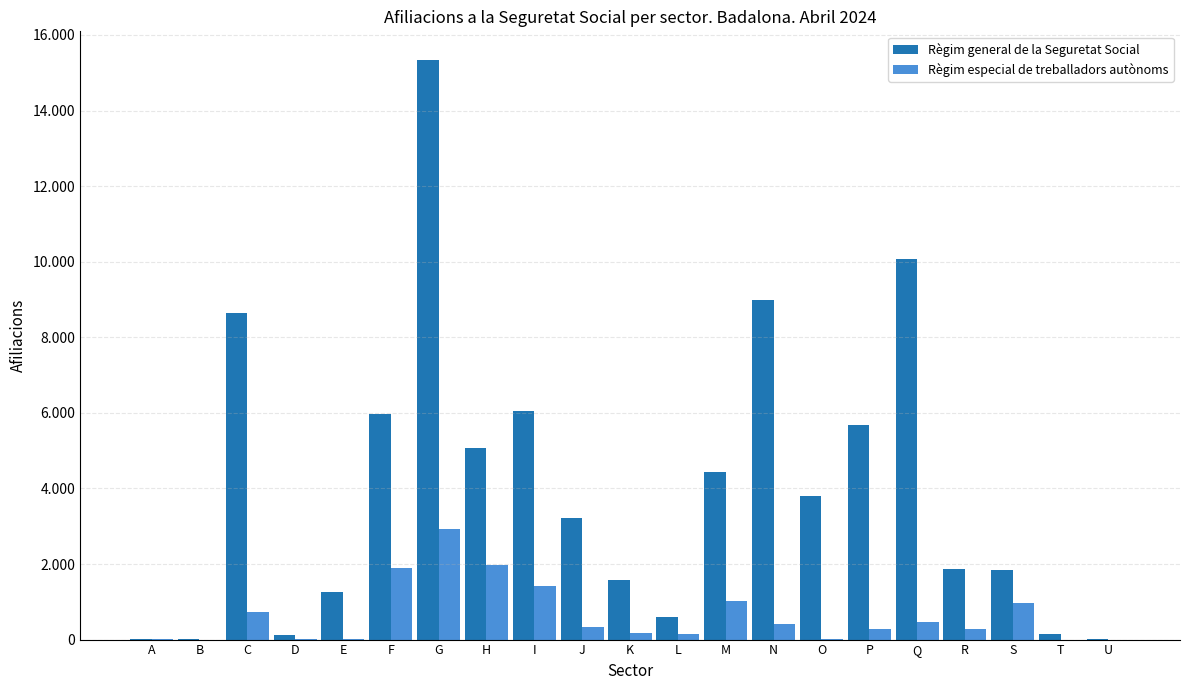

Are the bars horizontal?

No